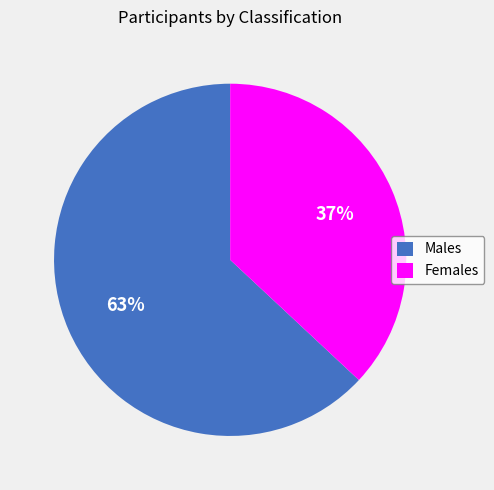

True or false: Females accounts for 24% of the total.

False